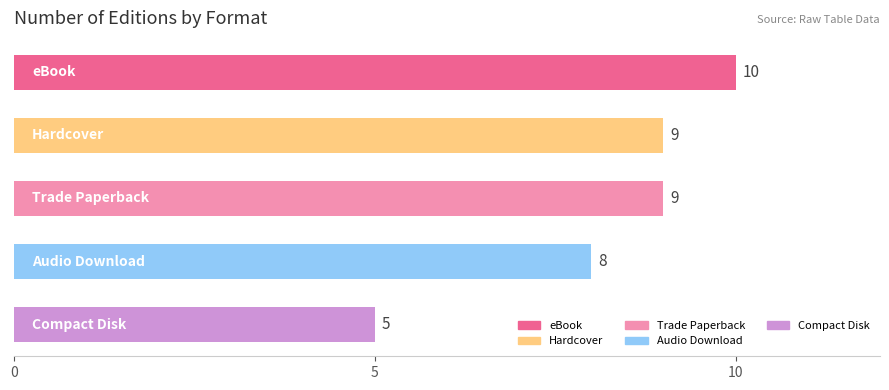

Count the values in the range 8 to 9.

3